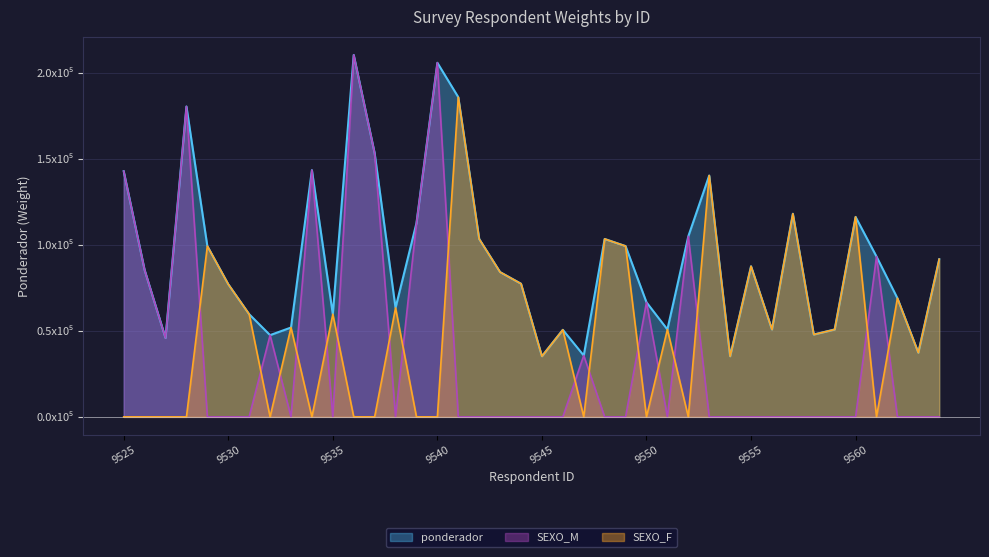

The value of SEXO_M at 9539 is 1.9. True or false?

False